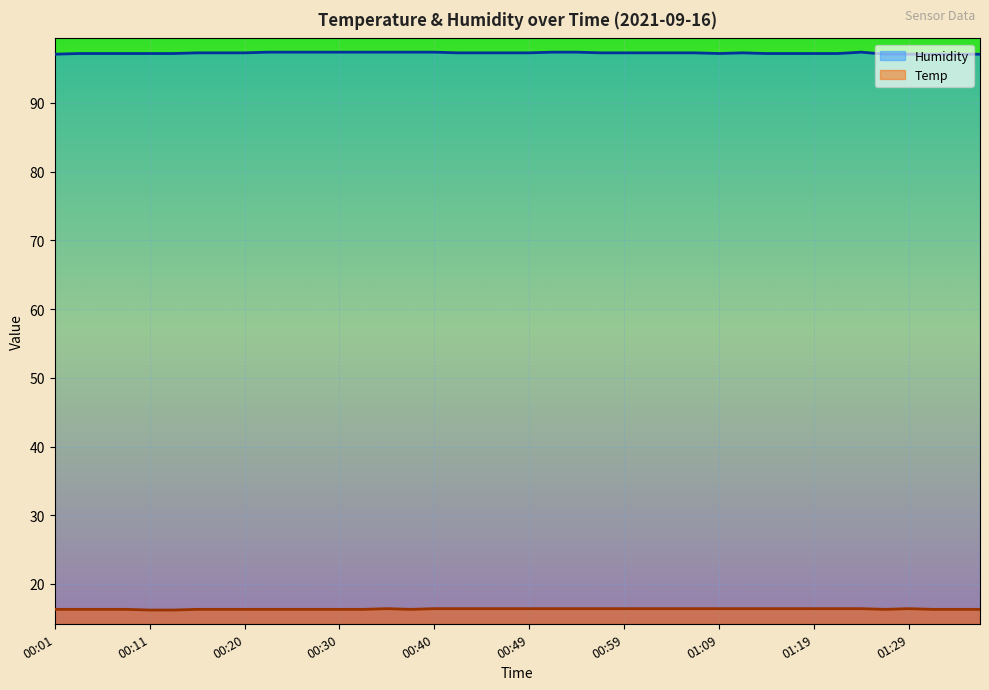

What is the approximate value of Humidity at 00:37?

97.4